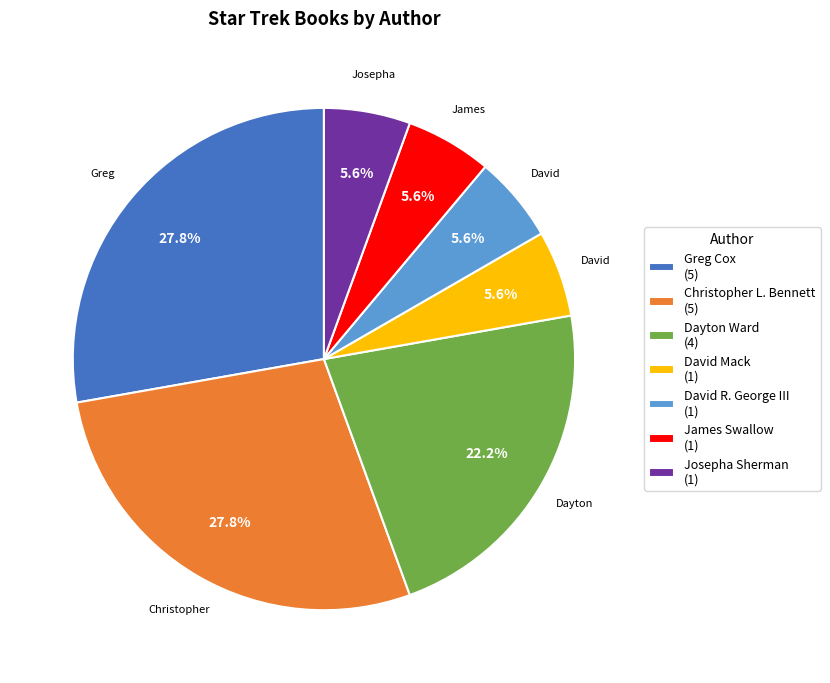

How much of the chart is everything except Dayton Ward?

77.8%